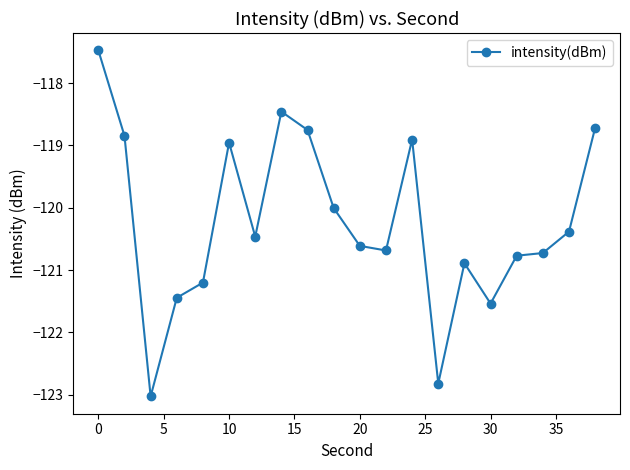

What is the difference between the maximum and minimum values?

5.6